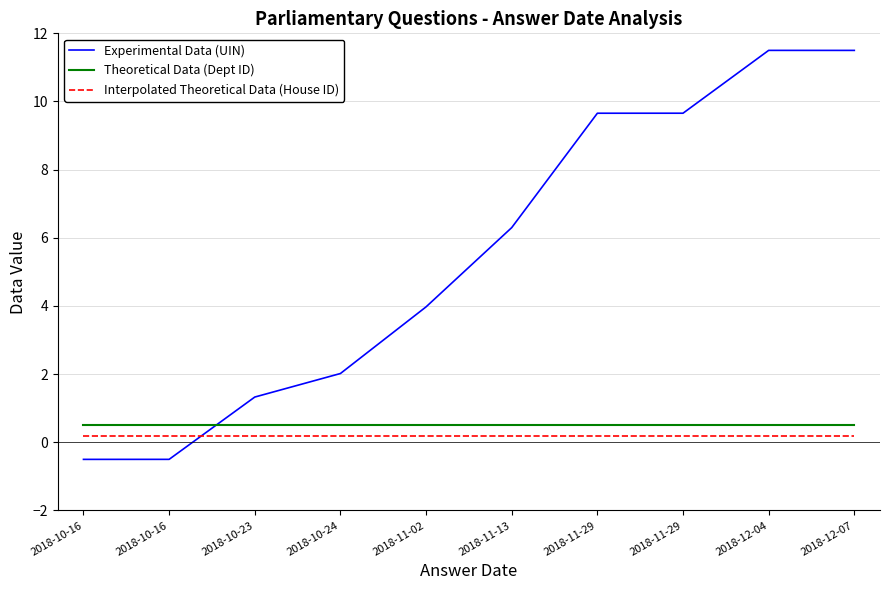

Does the chart display data point markers on the line(s)?

No